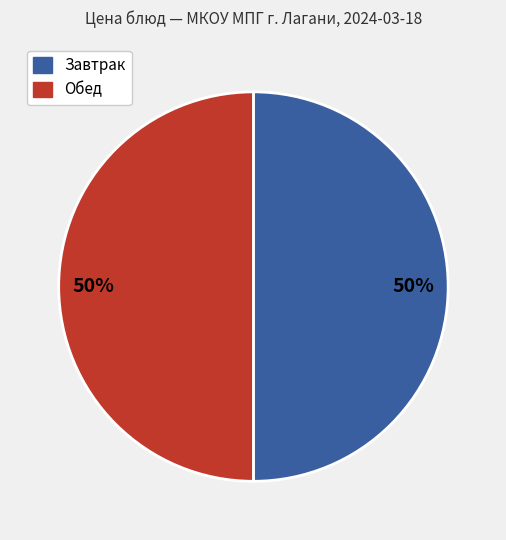

To the nearest percent, what is the average slice percentage?

50%